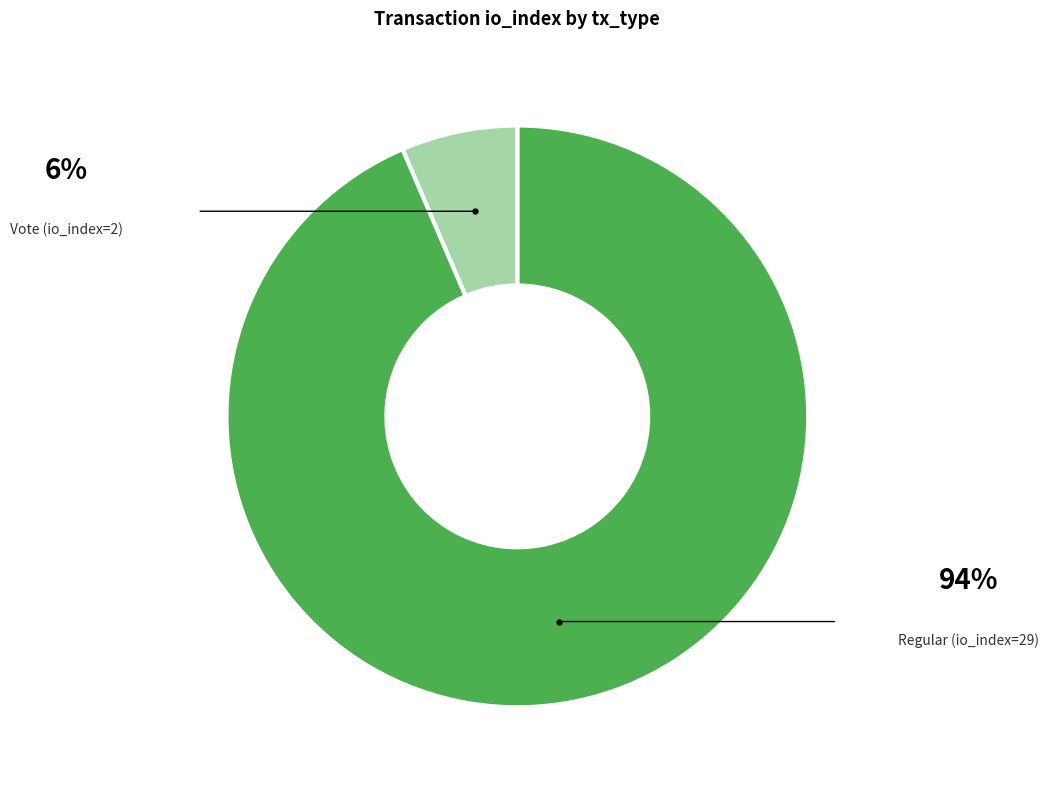

What is the change in value from Regular (io_index=29) to Vote (io_index=2)?

-27